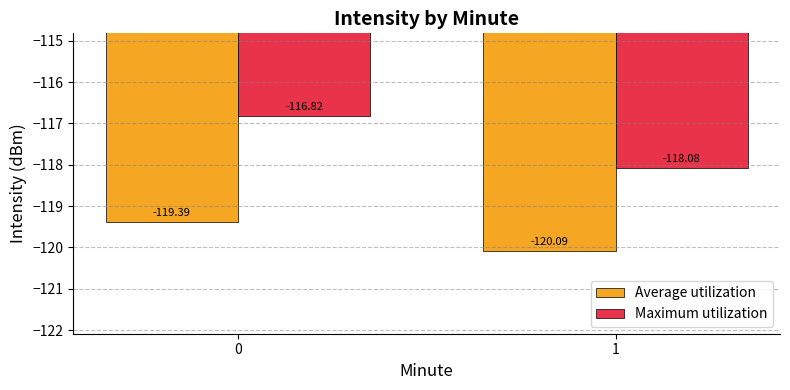

What is the value of the Average utilization bar at the 1st from the left?

-119.4